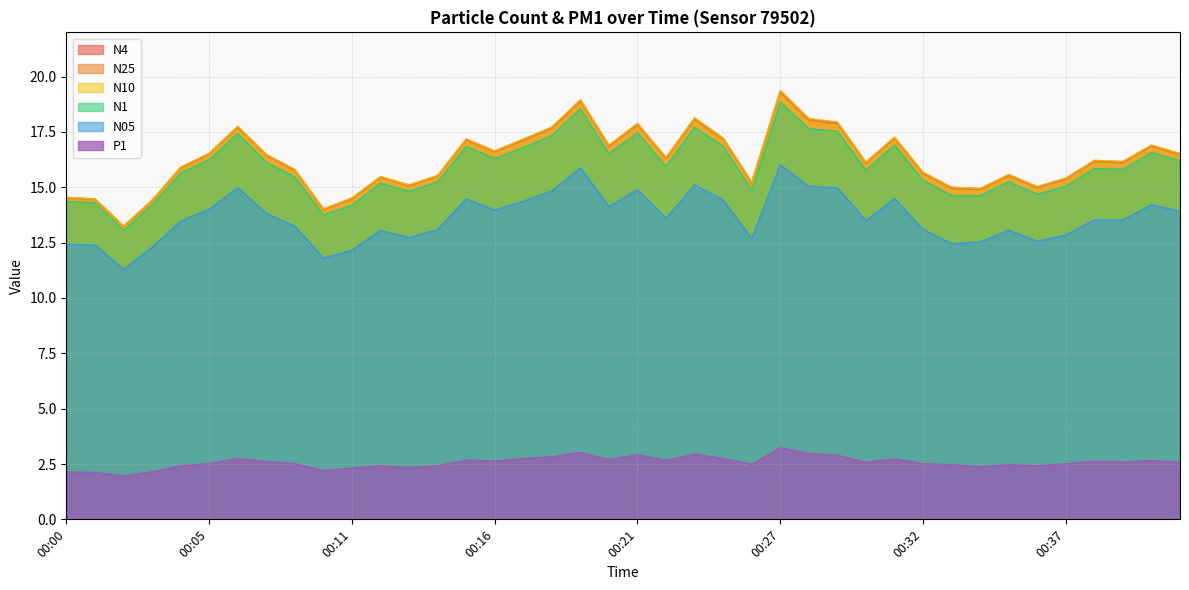

What is the average value of the N4 series?

16.2